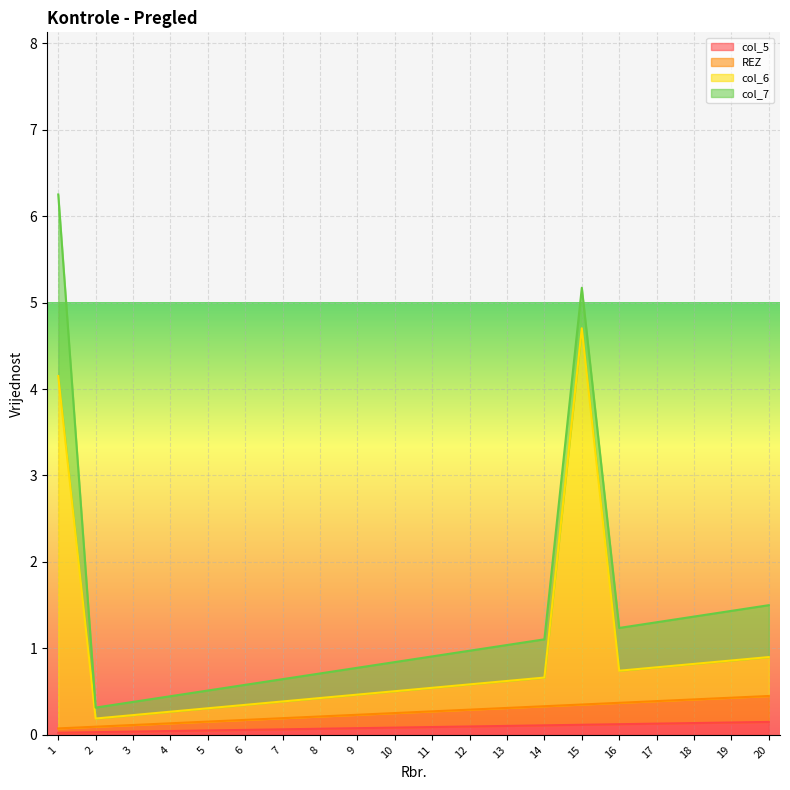

How many col_6 values are between 0 and 1?

18